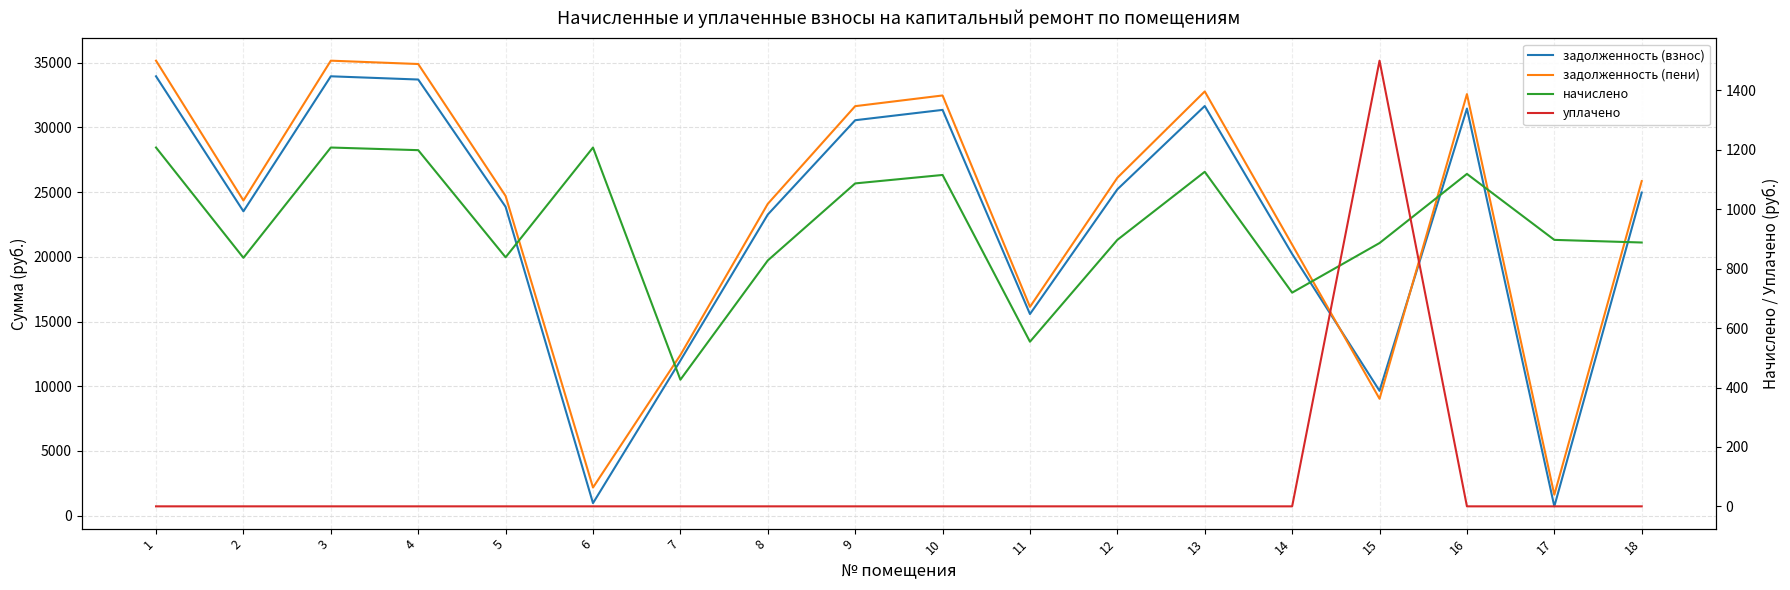

What is the difference between the highest and lowest values at 1?

35161.3